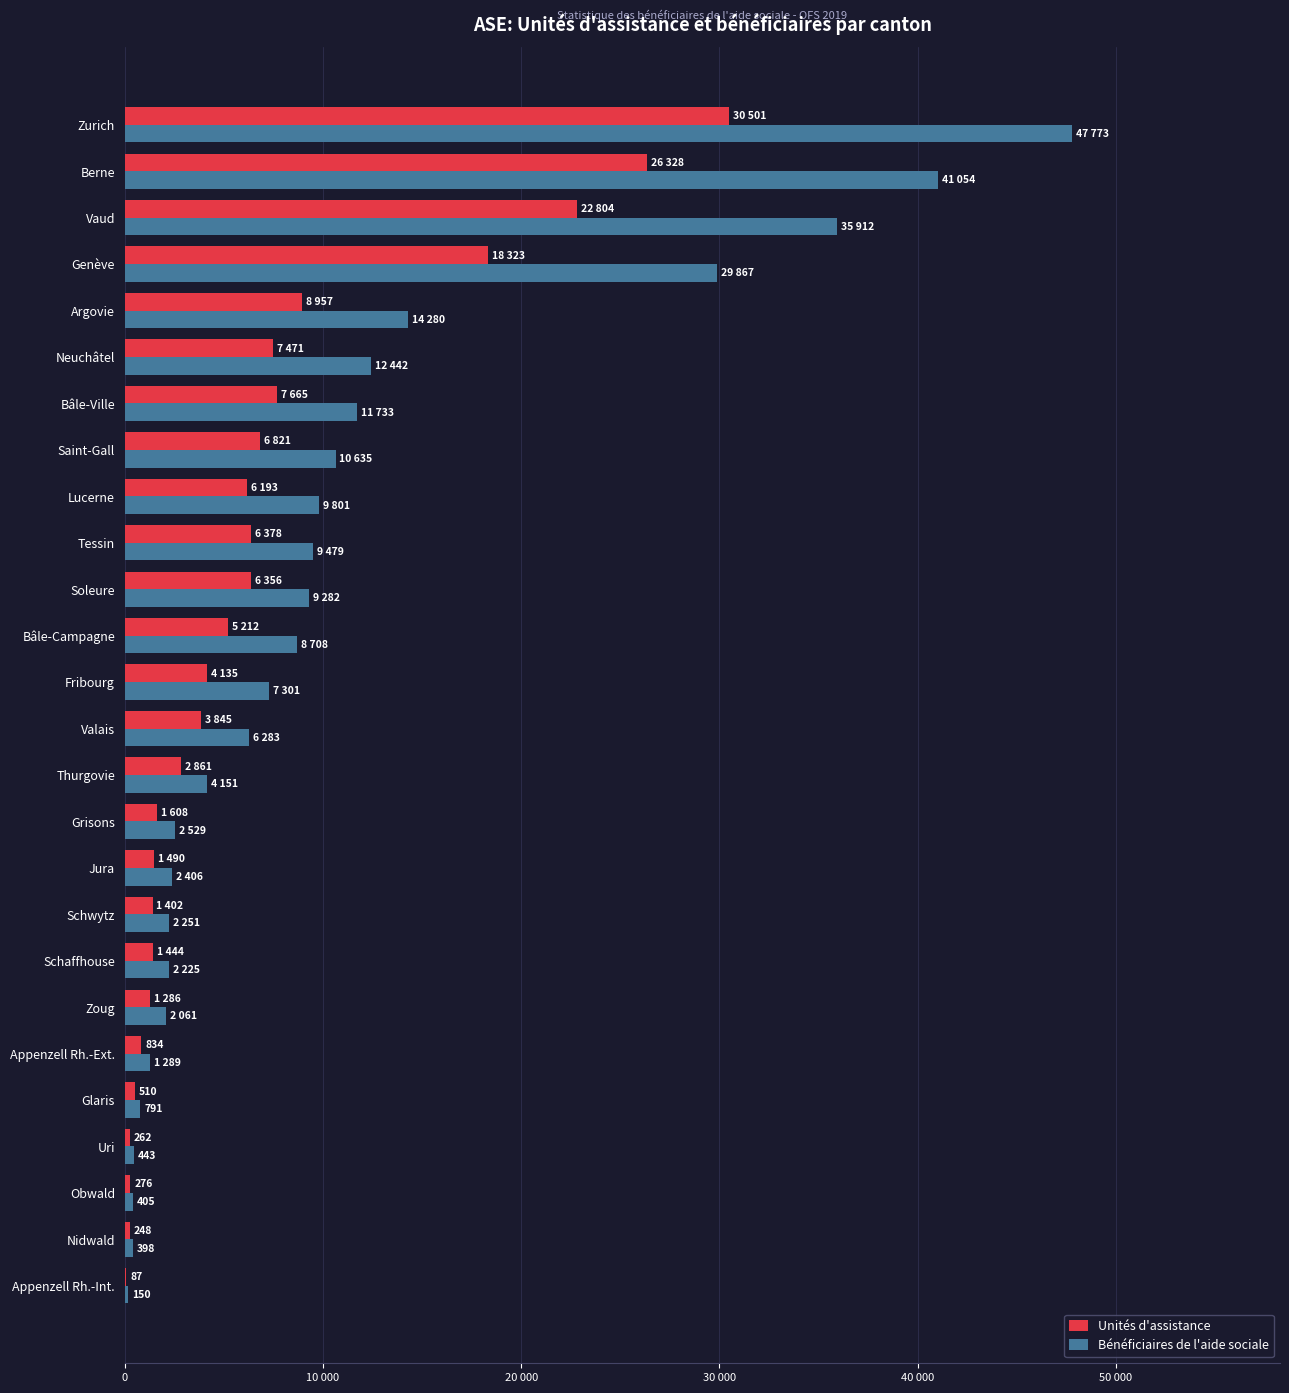

Rank the series by their average value, from lowest to highest.

Unités d'assistance, Bénéficiaires de l'aide sociale